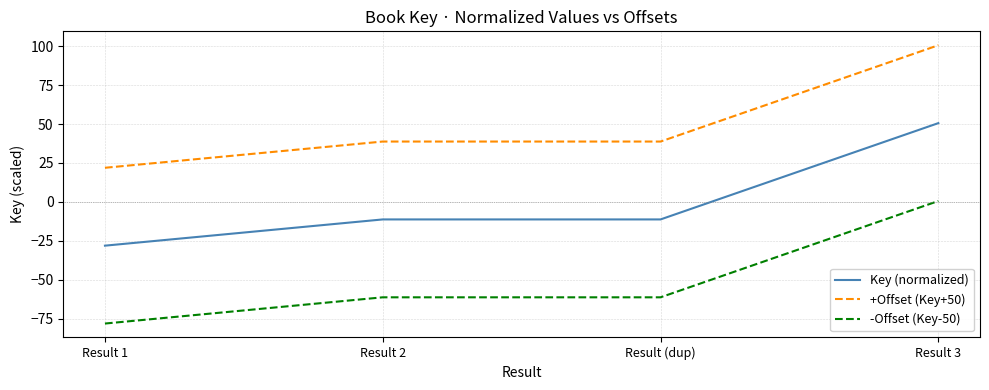

True or false: -Offset (Key-50) has a value of -30.9 at Result 2.

False